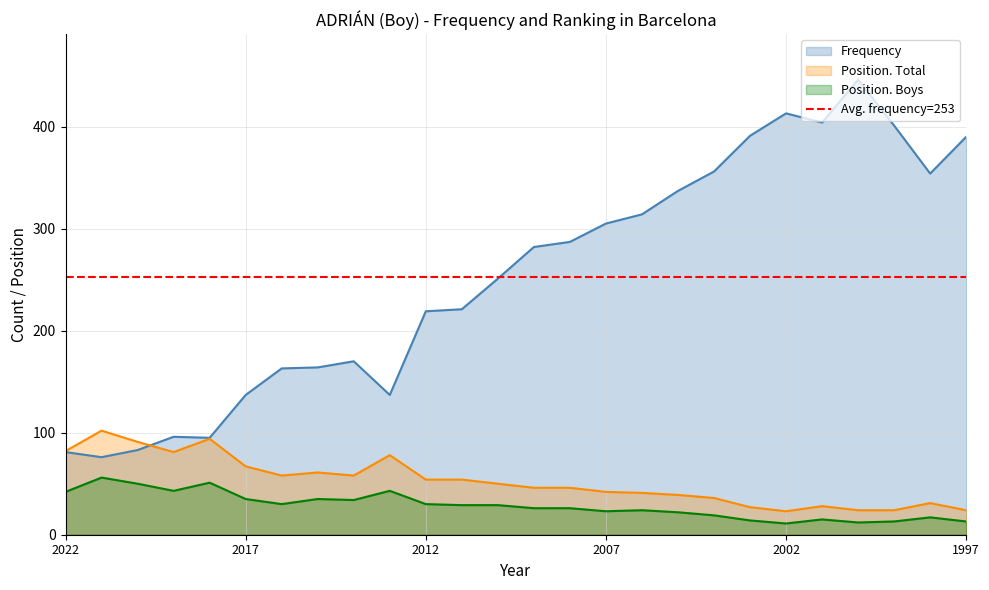

The value of Frequency at 2022 is 81. True or false?

True